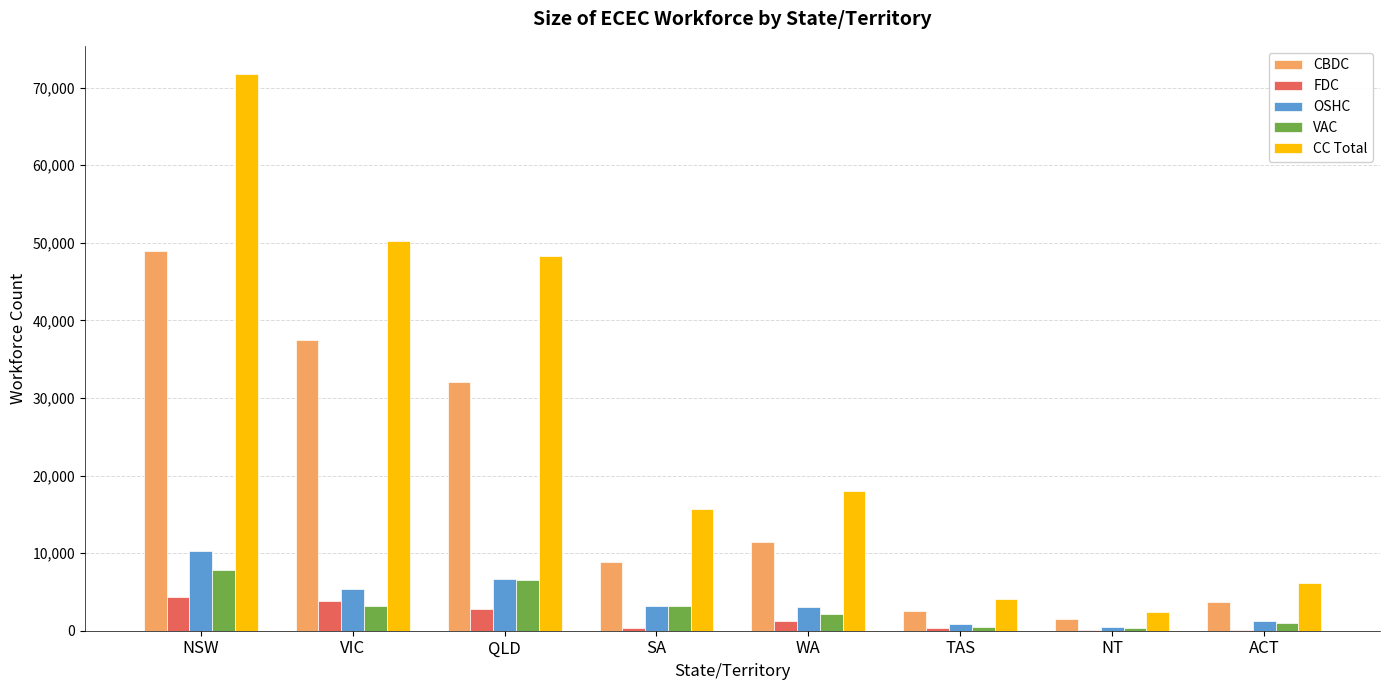

Which category has the highest value in the CC Total series?

NSW